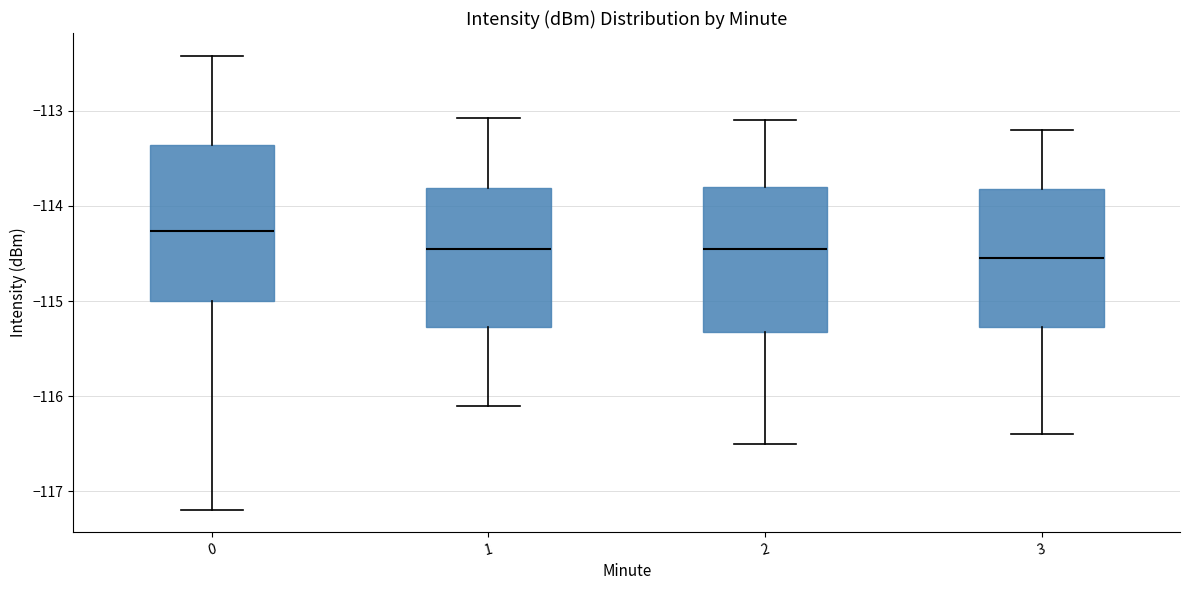

Reading left to right, read every box against the y-axis: the position of its median line, the range the box covers, and the ends of its whiskers. The values are not printed on the chart, so give them approximately, as read against the axis.

0: median -114.3, box -115.0 to -113.4, whiskers -117.2 to -112.4
1: median -114.4, box -115.3 to -113.8, whiskers -116.1 to -113.1
2: median -114.4, box -115.3 to -113.8, whiskers -116.5 to -113.1
3: median -114.5, box -115.3 to -113.8, whiskers -116.4 to -113.2